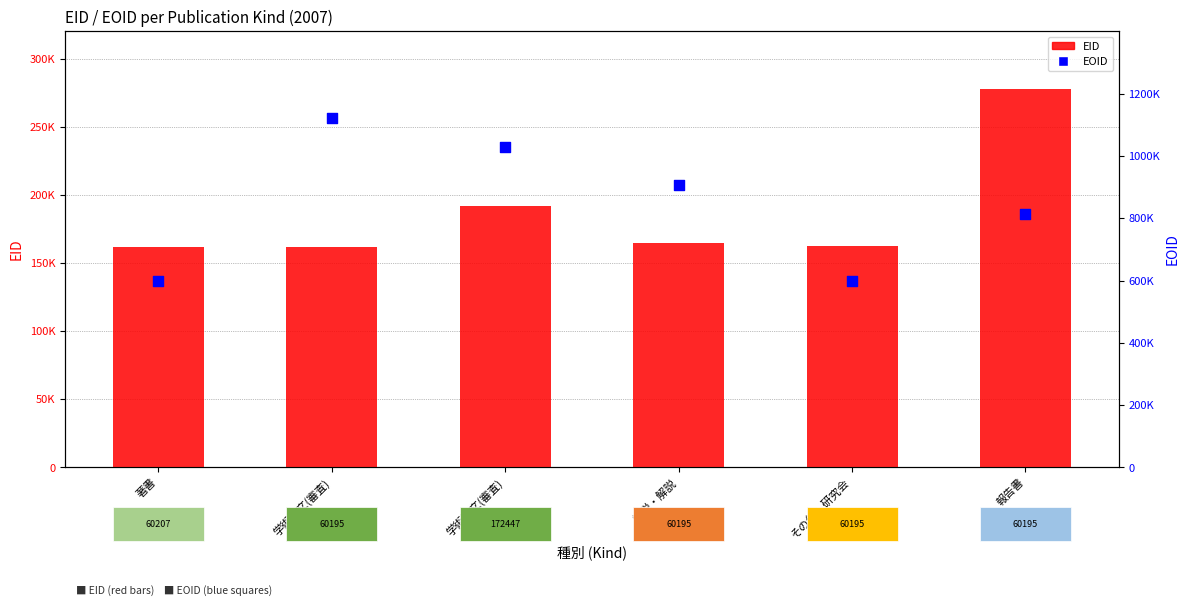

Which series reaches the minimum Y coordinate?

EID